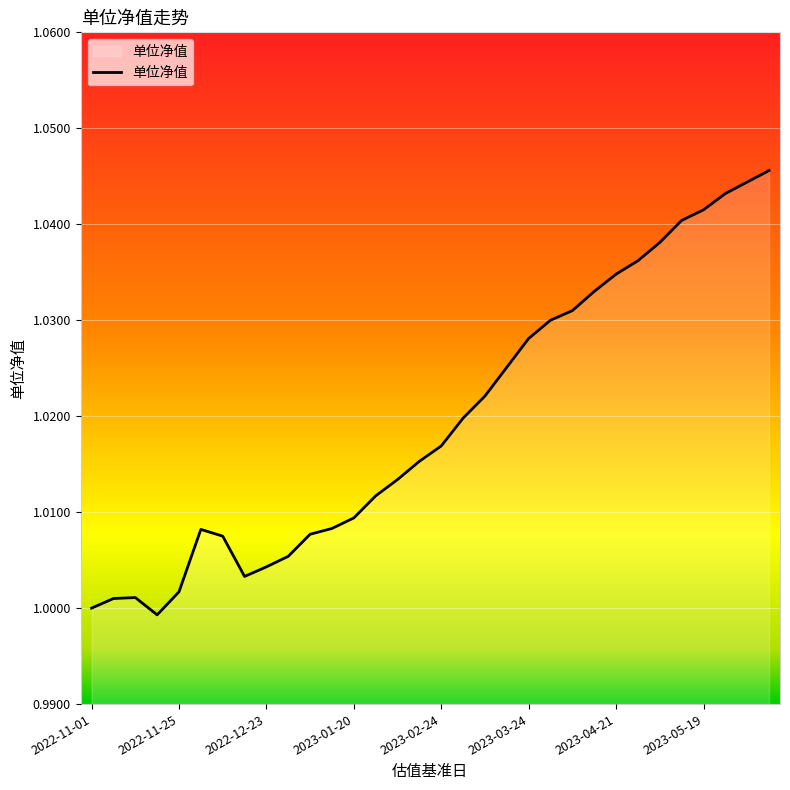

How many lines are shown in the chart?

1